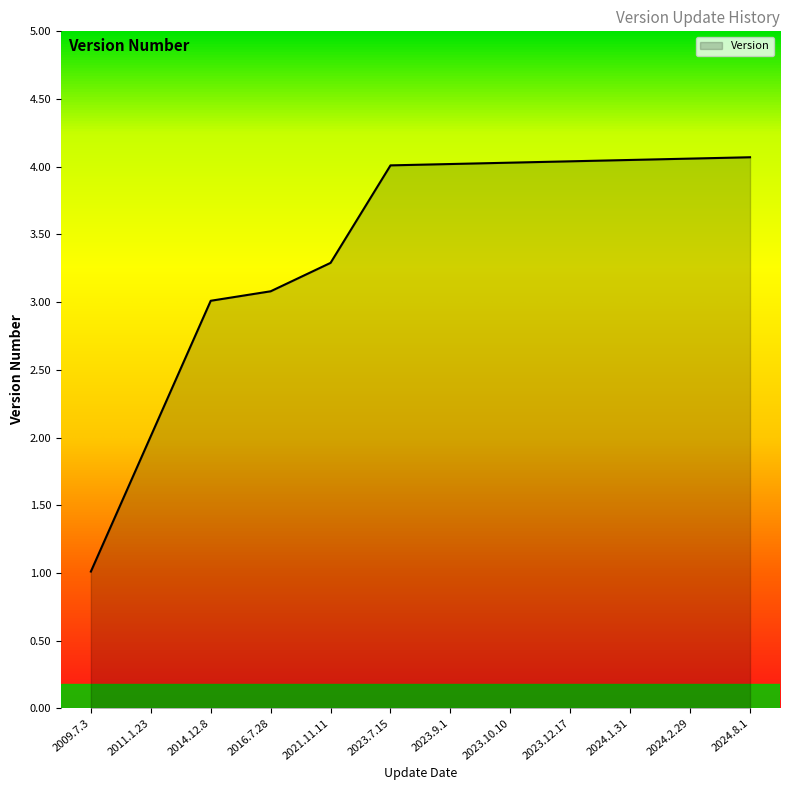

Which has a higher value, 2009.7.3 or 2024.2.29?

2024.2.29